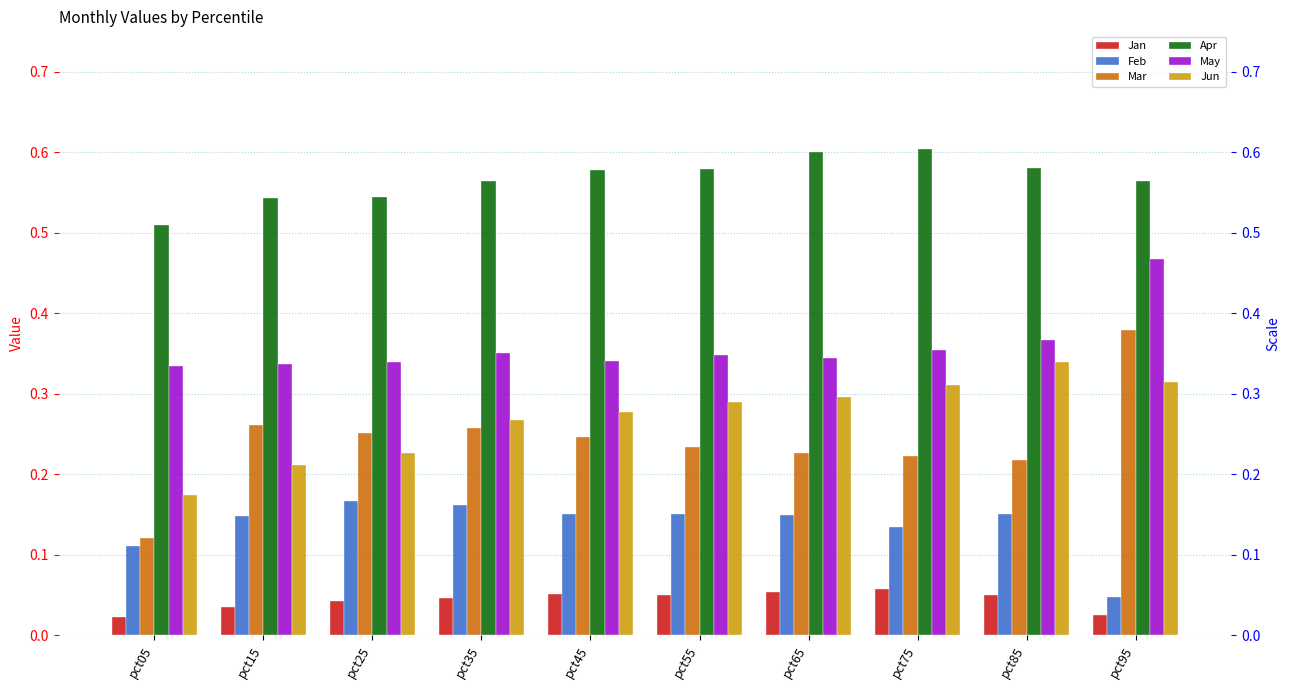

Between pct35 and pct45, which is larger?

pct45